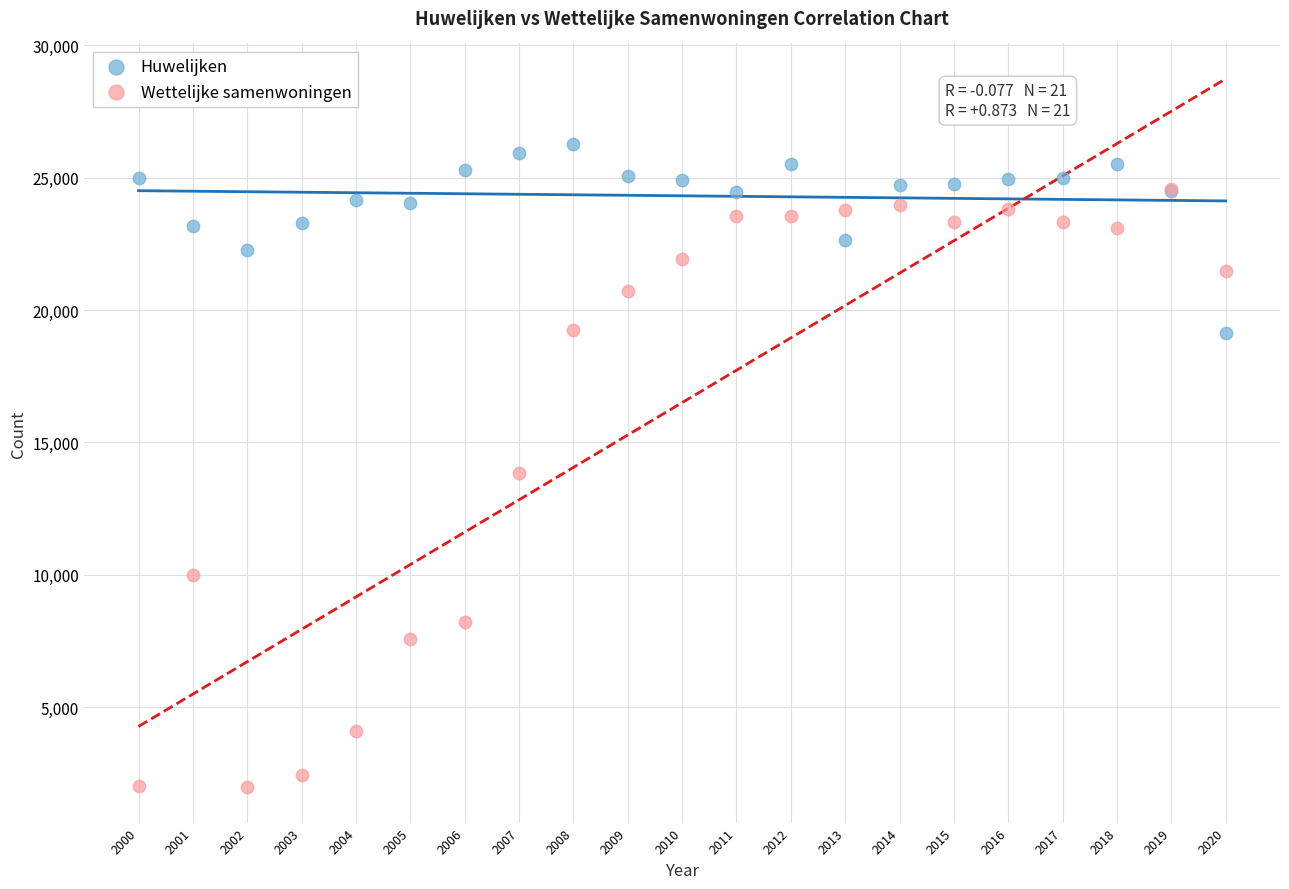

In the Wettelijke samenwoningen series, what Y value is closest to 13269?

13860